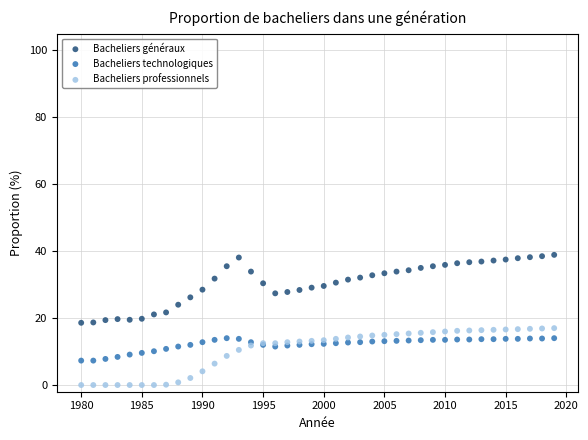

Which series reaches the minimum Y coordinate?

Bacheliers professionnels